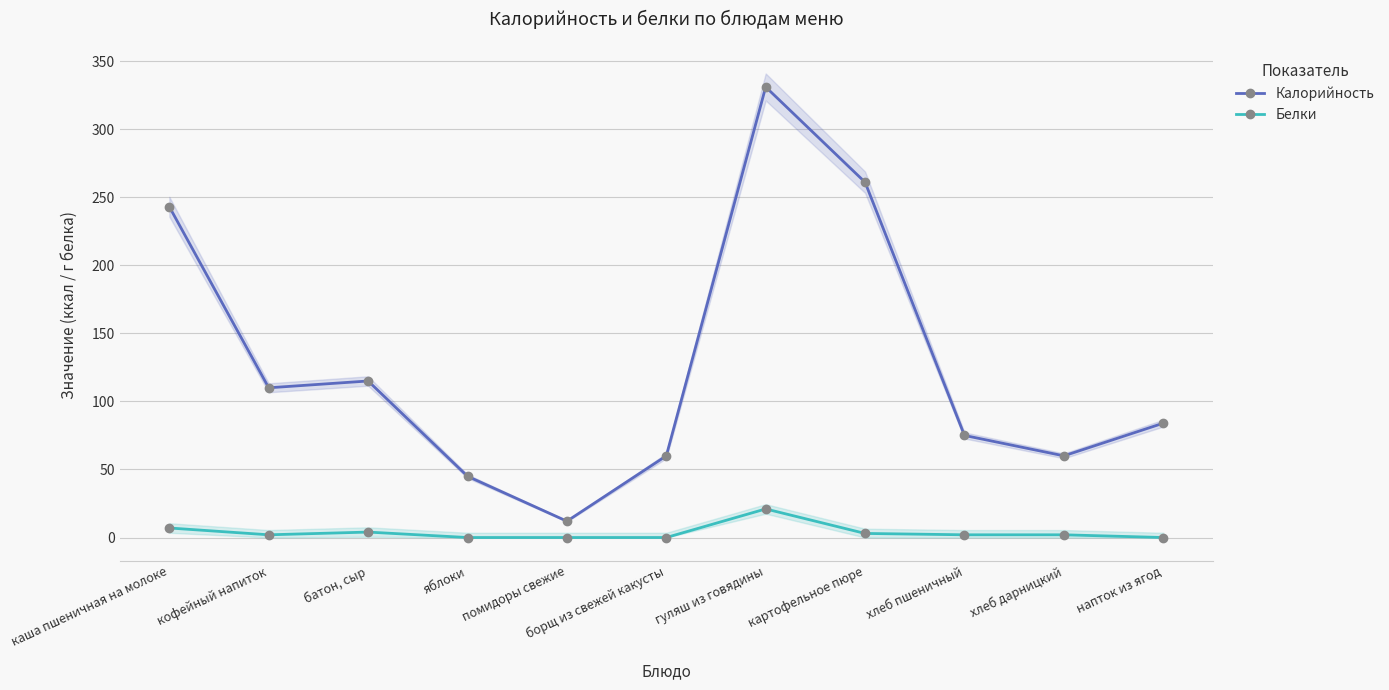

How many data points in Белки are above 2?

4